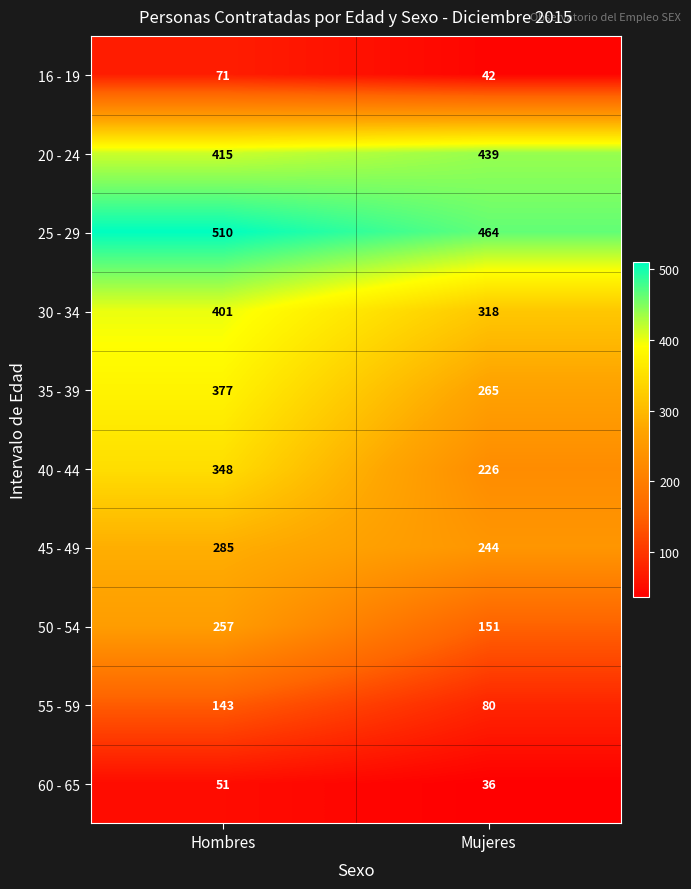

What is the sum of the 16 - 19 values at Mujeres and Hombres?

113